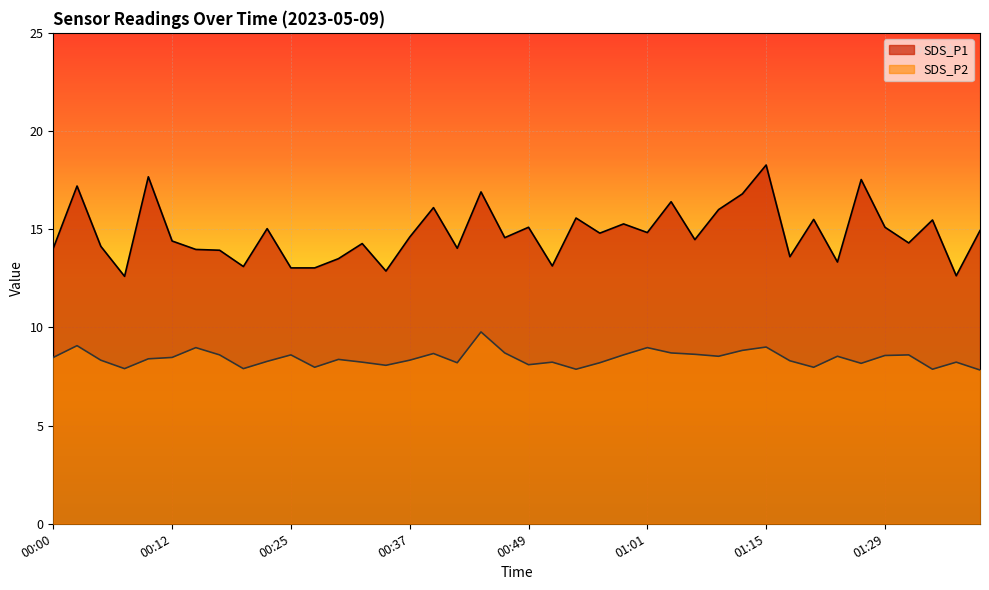

What are all the series names shown in the legend?

SDS_P1, SDS_P2